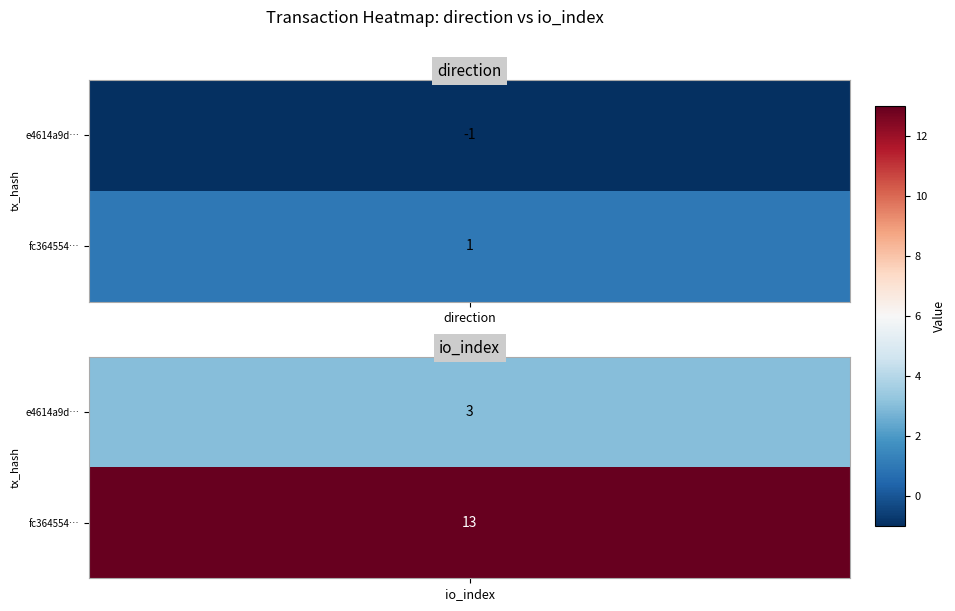

Reading left to right, extract all data points from this chart.

e4614a9d5ba6748bbd793187c8e3b3a05c053df: 0=-1	1=3
fc36455401043665426ff575bf6efc0178d561f: 0=1	1=13